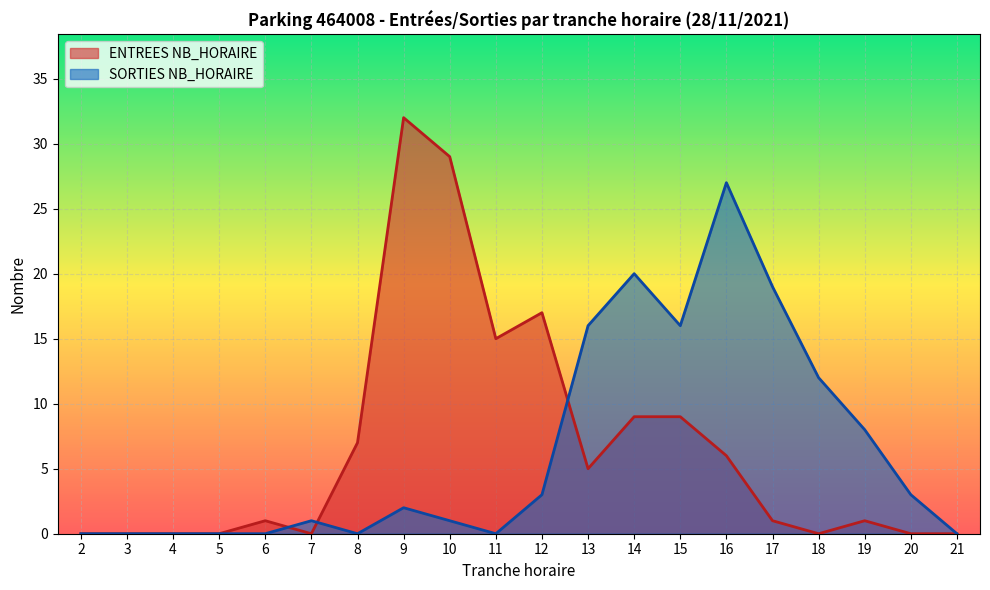

Between which two adjacent categories do ENTREES NB_HORAIRE and SORTIES NB_HORAIRE first intersect?

6 and 7